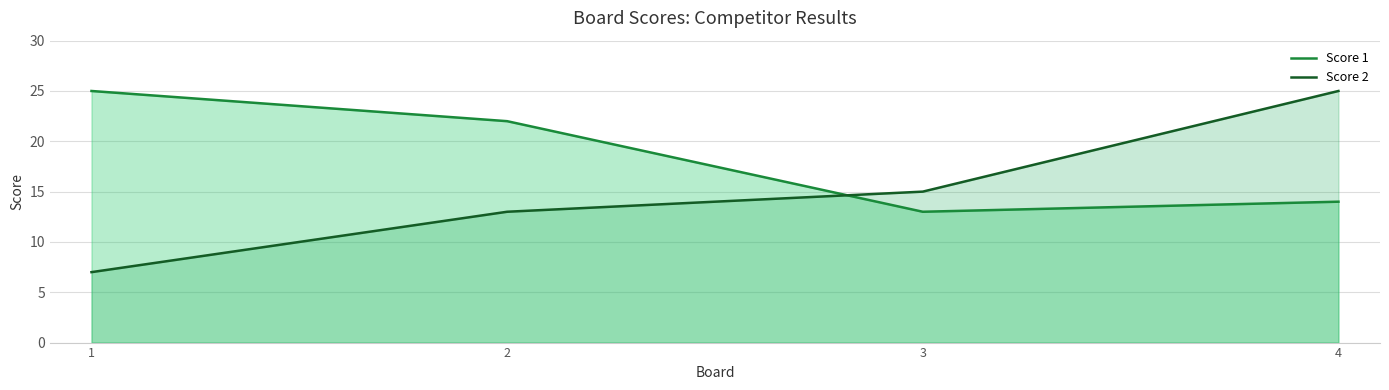

At which label does Score 2 reach its peak?

4